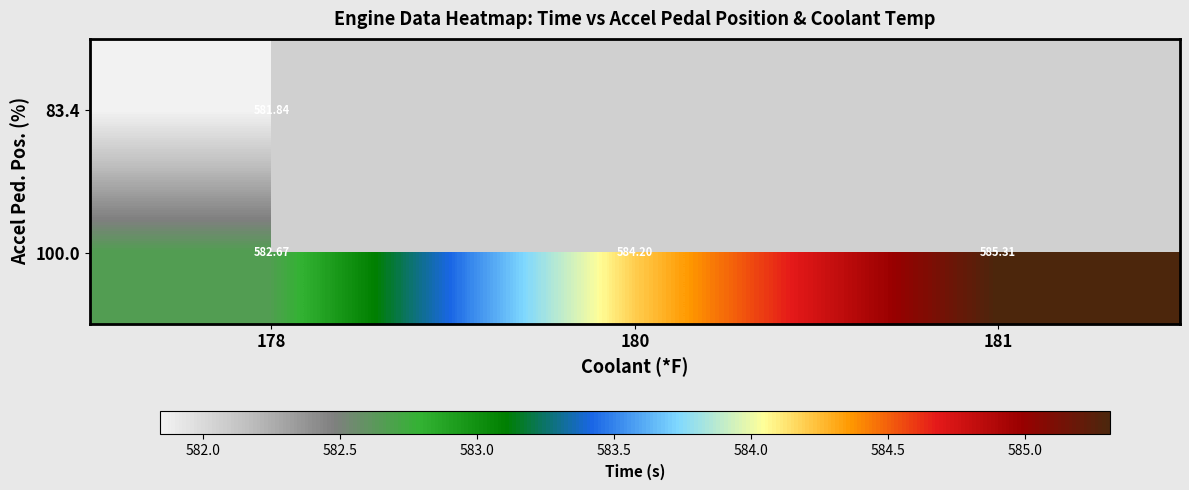

At which category is the sum across all series the highest?

178